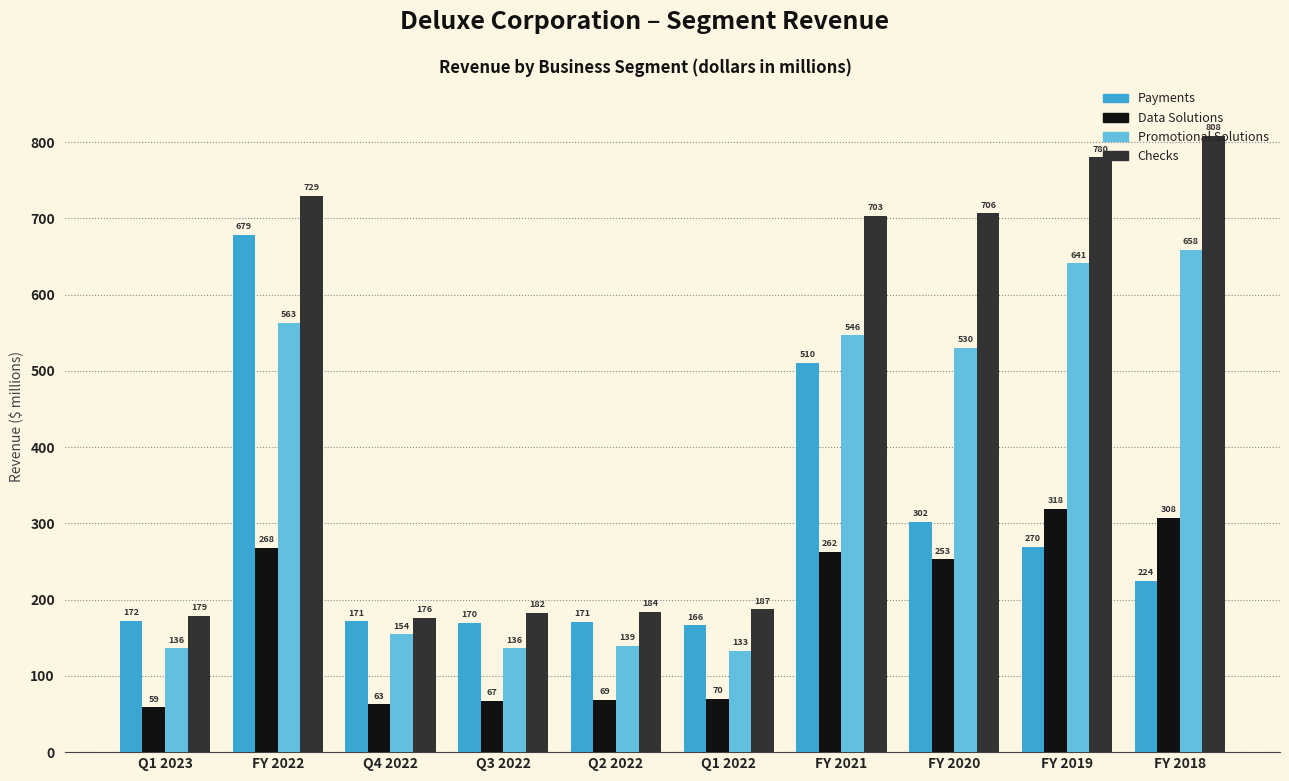

Which series changed the most between FY 2021 and FY 2020?

Payments